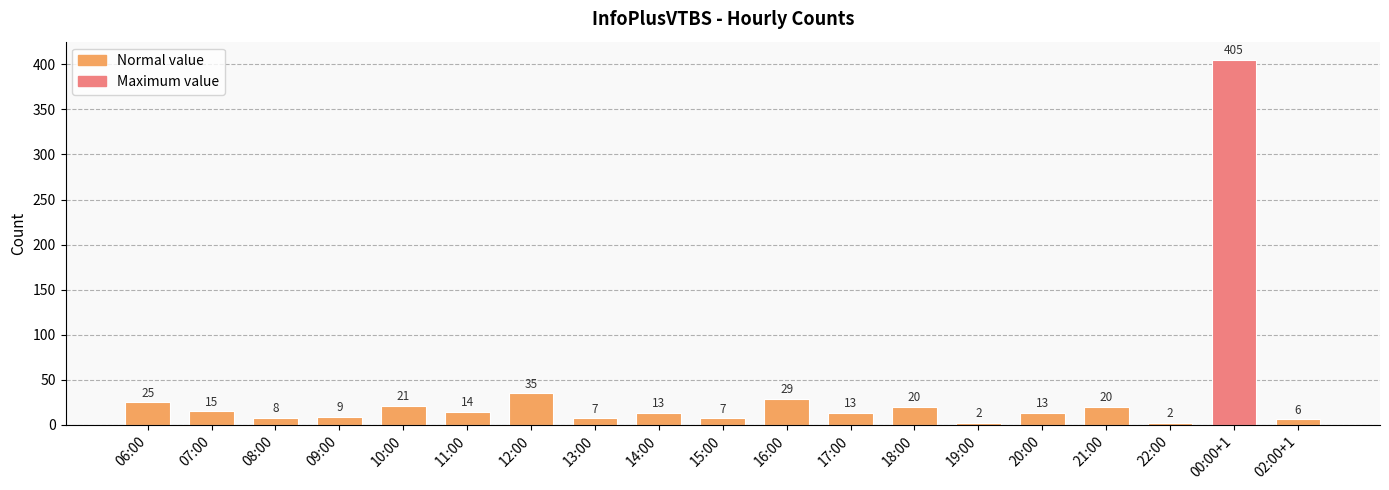

What is the average value?

35